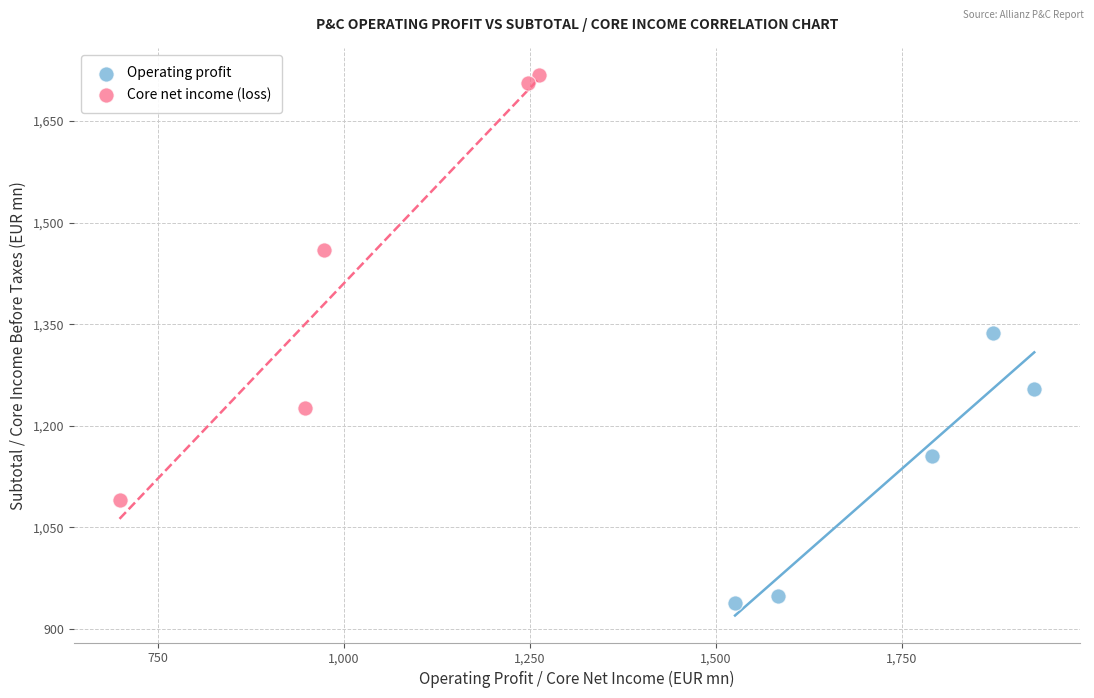

Which series reaches the maximum Y coordinate?

Core net income (loss)